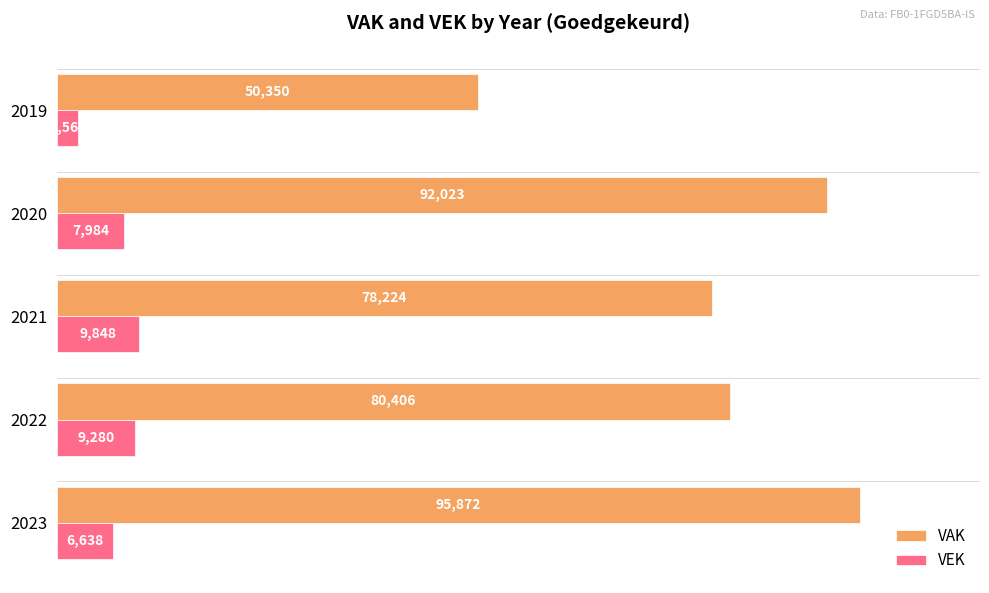

Is the value of VEK at 2019 greater than the value of VAK at 2021?

No